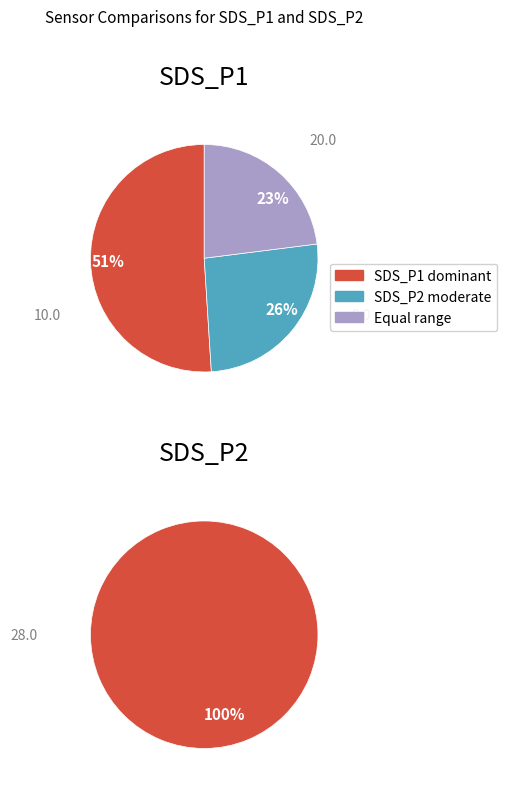

Does 17 account for over 50% of the chart?

No